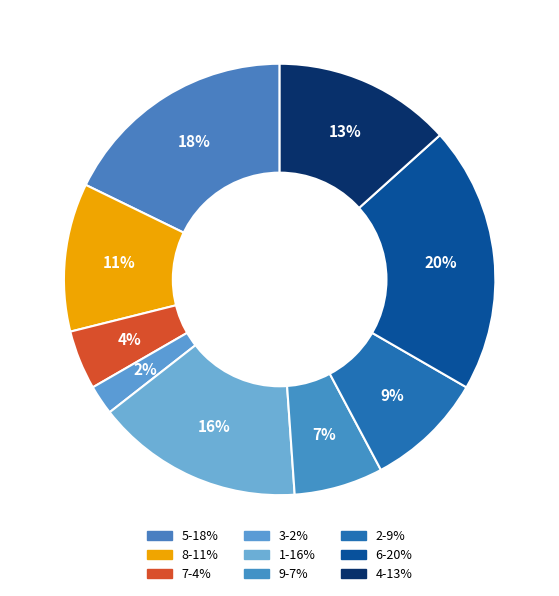

To the nearest percent, what percentage of the pie is 5?

18%